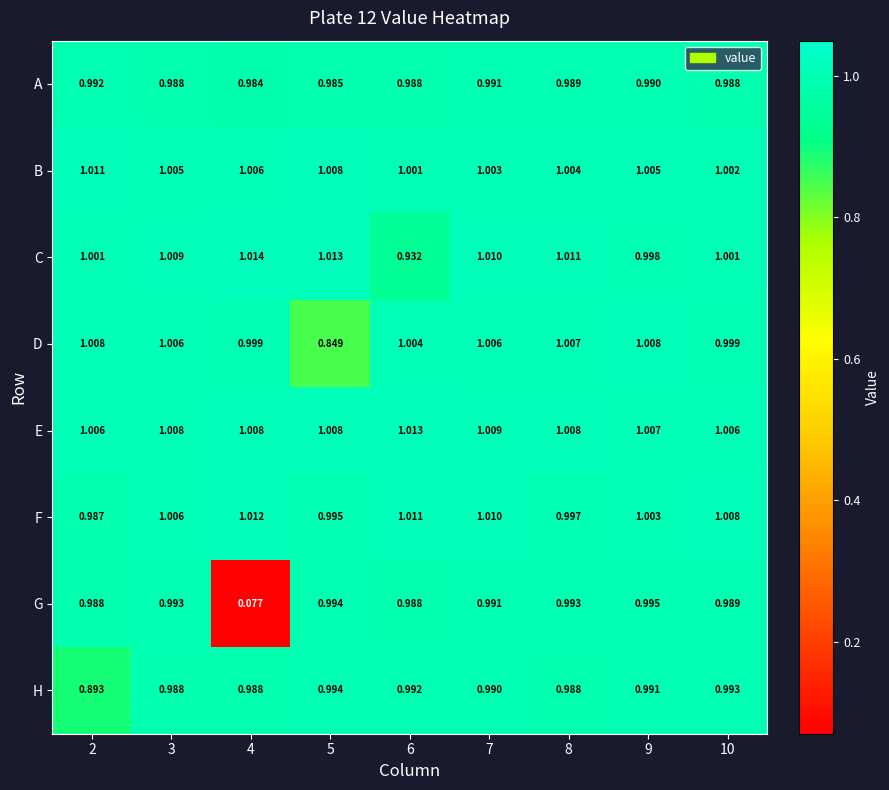

What is the total value across all series at 8?

8.0